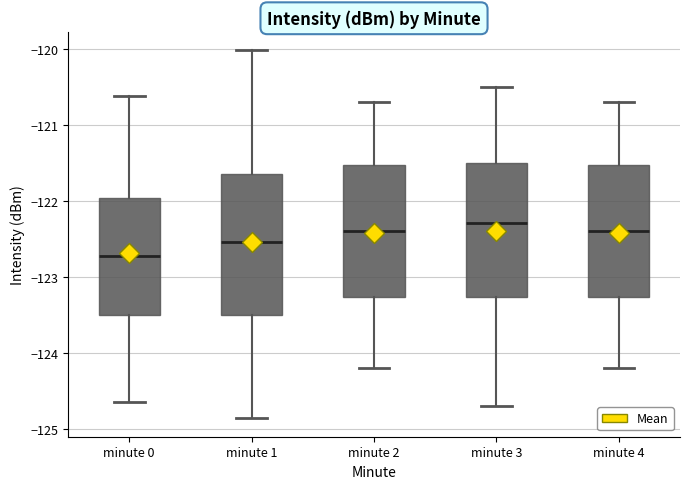

Reading left to right, read every box against the y-axis: the position of its median line, the range the box covers, and the ends of its whiskers. The values are not printed on the chart, so give them approximately, as read against the axis.

minute 0: median -122.7, box -123.5 to -122.0, whiskers -124.6 to -120.6
minute 1: median -122.5, box -123.5 to -121.7, whiskers -124.9 to -120.0
minute 2: median -122.4, box -123.3 to -121.5, whiskers -124.2 to -120.7
minute 3: median -122.3, box -123.3 to -121.5, whiskers -124.7 to -120.5
minute 4: median -122.4, box -123.3 to -121.5, whiskers -124.2 to -120.7